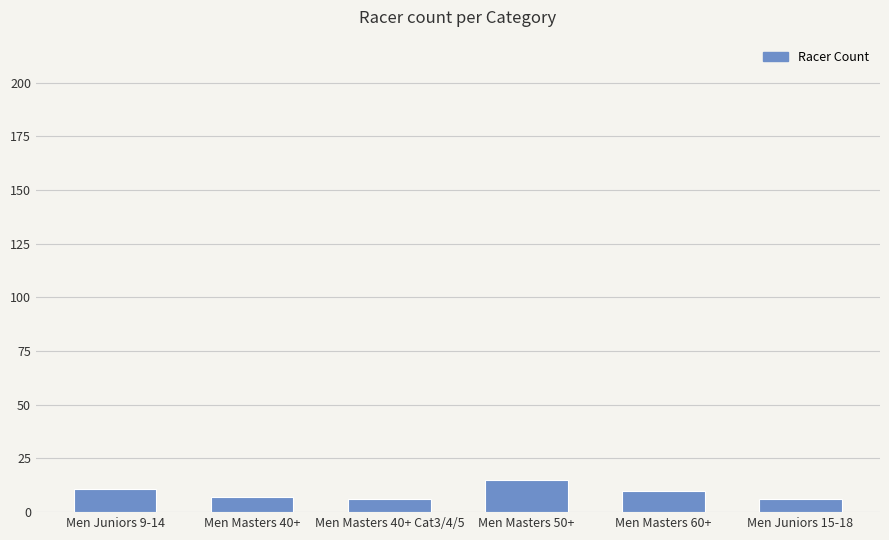

What is the difference between the maximum and minimum values?

9